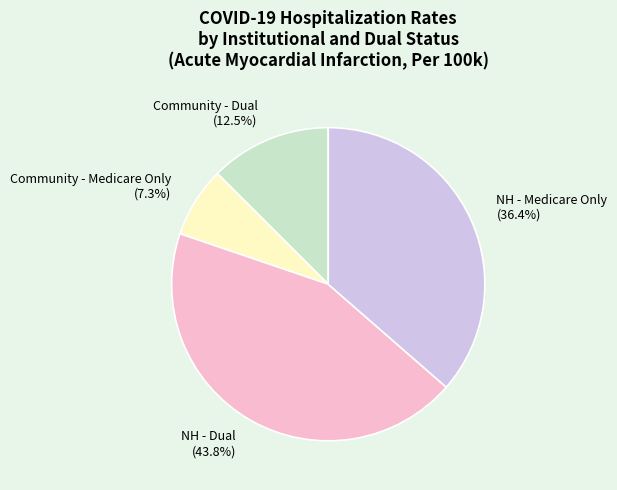

Rank the categories by value from lowest to highest.

Community - Medicare Only, Community - Dual, NH - Medicare Only, NH - Dual